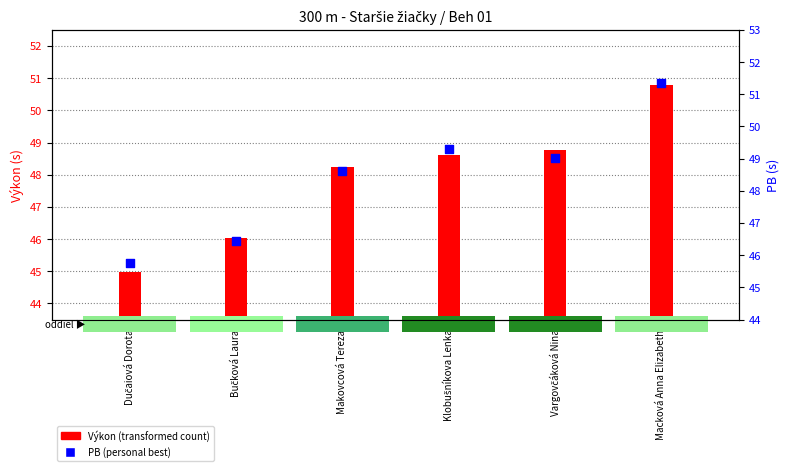

Which series reaches the maximum Y coordinate?

PB